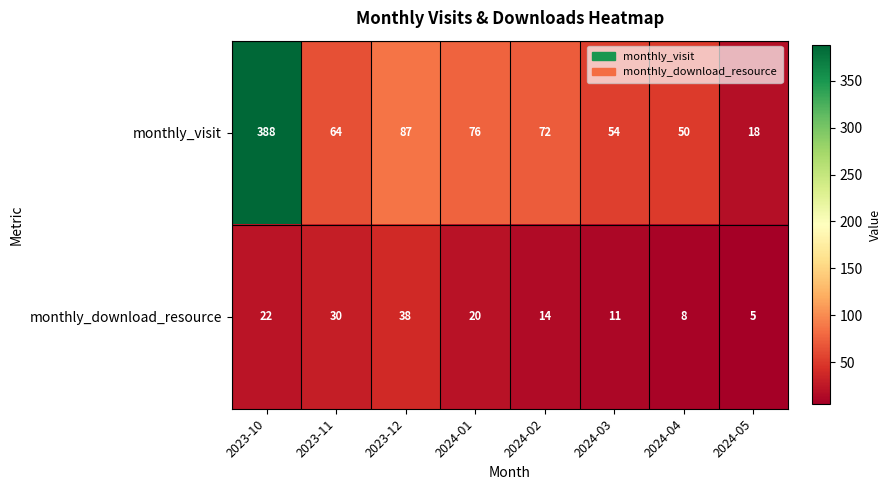

Reading left to right, list all the values displayed in this chart.

monthly_visit: 388	64	87	76	72	54	50	18
monthly_download_resource: 22	30	38	20	14	11	8	5